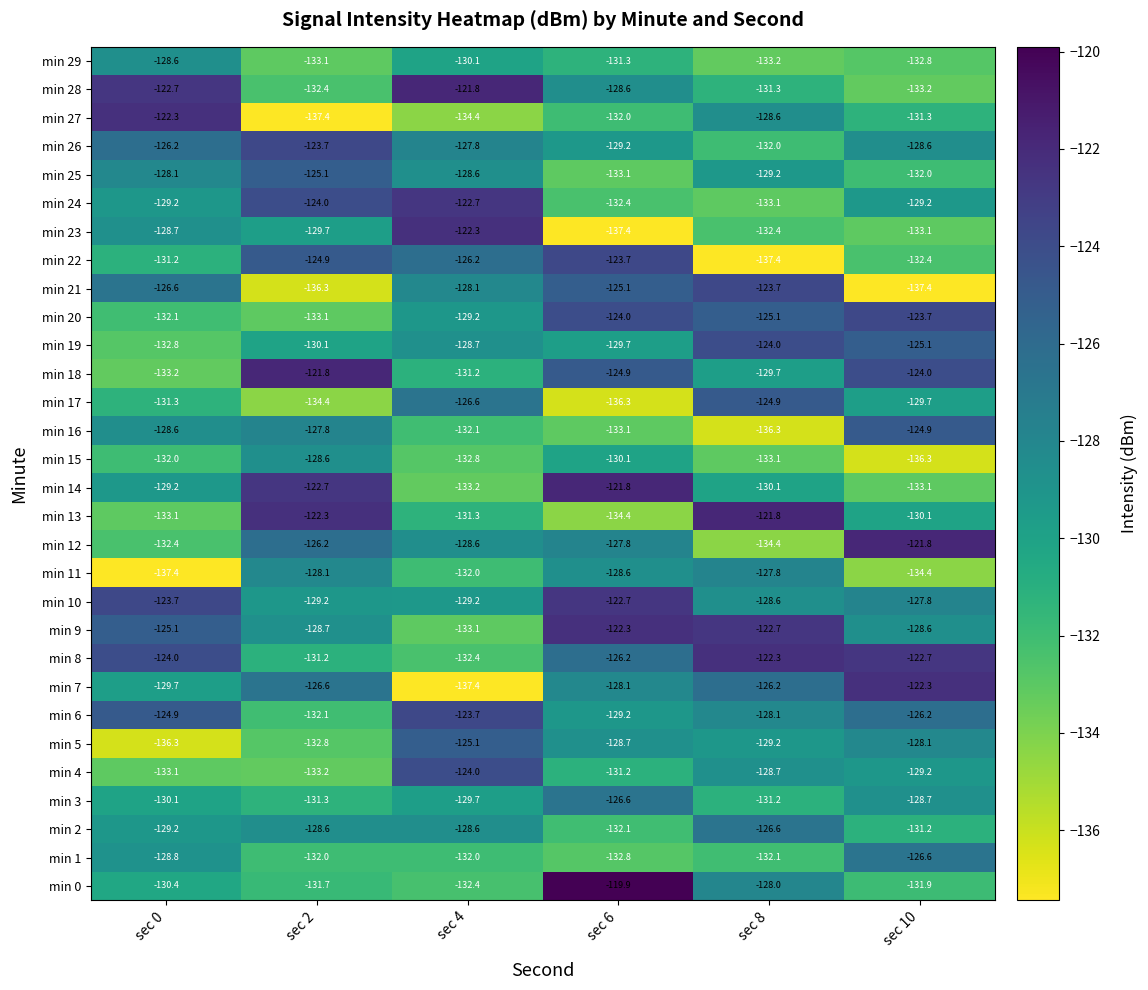

The value of min 26 at sec 4 is -70.5. True or false?

False